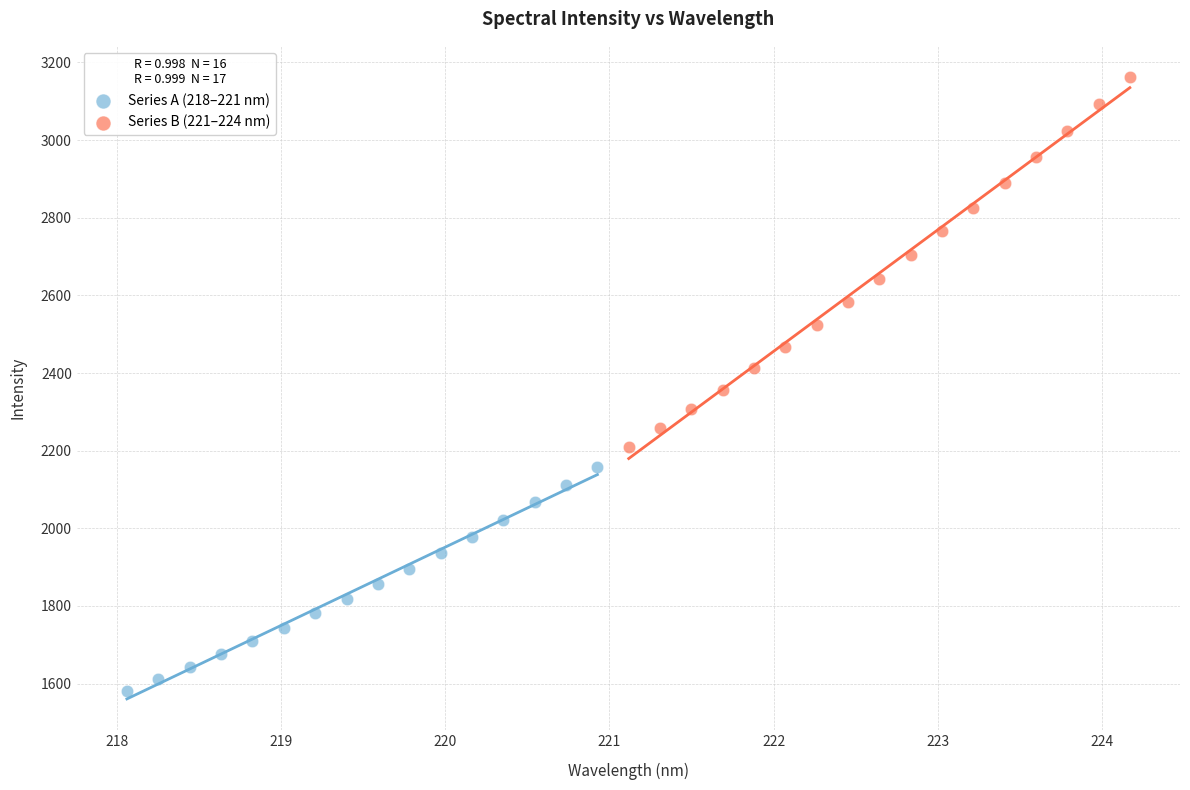

Which series reaches the minimum Y coordinate?

Series A (218–221 nm)